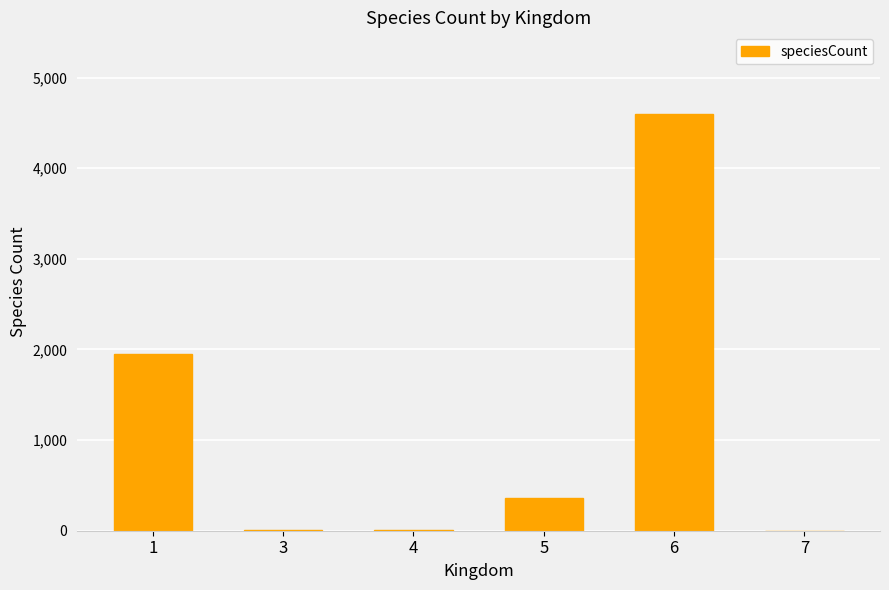

At which label is the value closest to 2302?

1